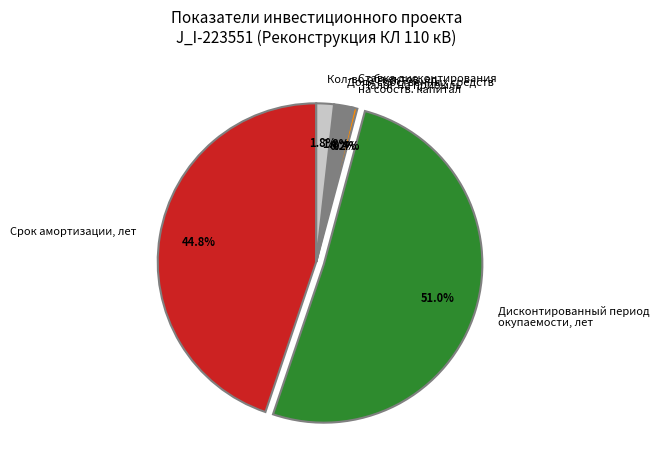

Which slice is the largest?

Дисконтированный период окупаемости, лет